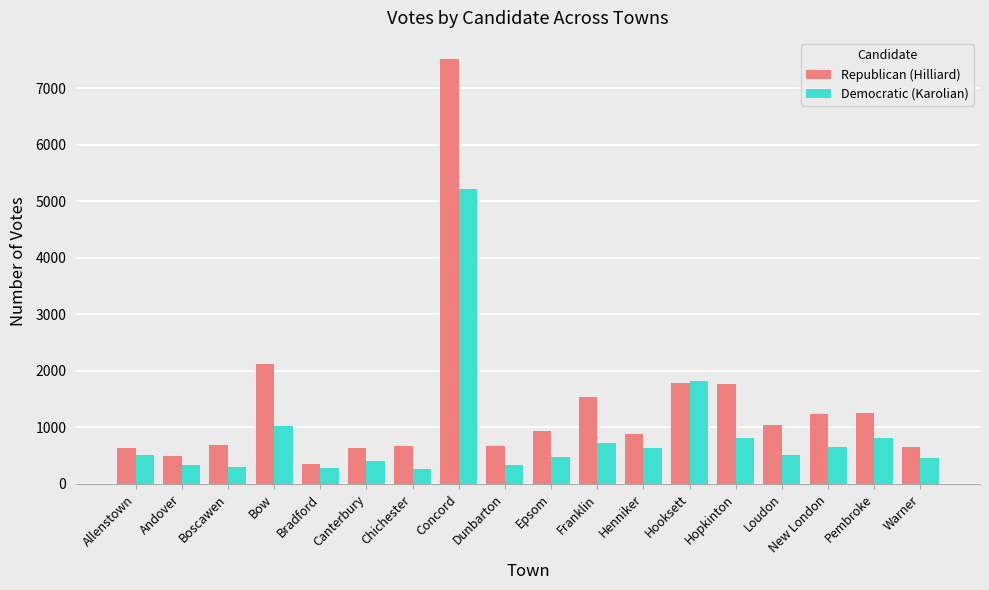

What value does the Republican (Hilliard) series have at Concord?

7512